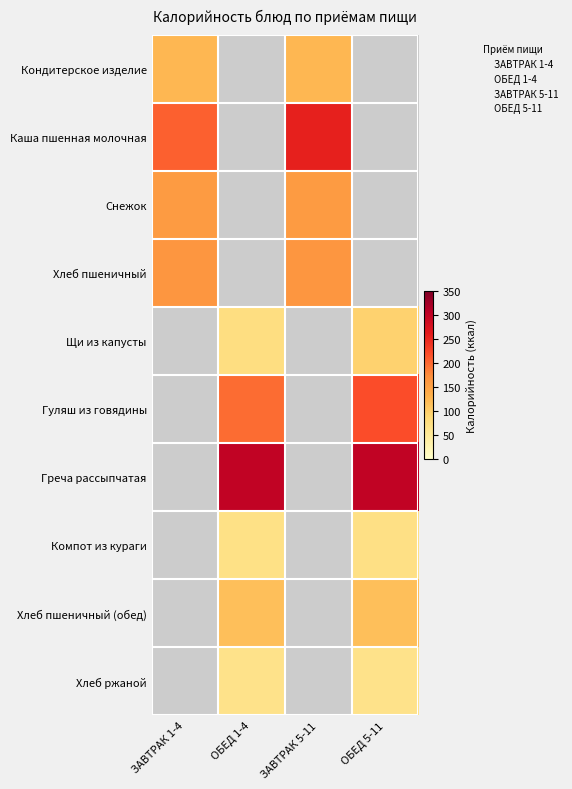

At which label is Каша пшенная молочная closest to 231?

ЗАВТРАК 1-4